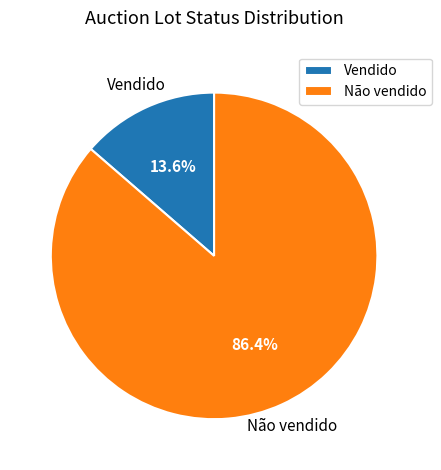

To the nearest percent, what percentage of the pie is Vendido?

14%